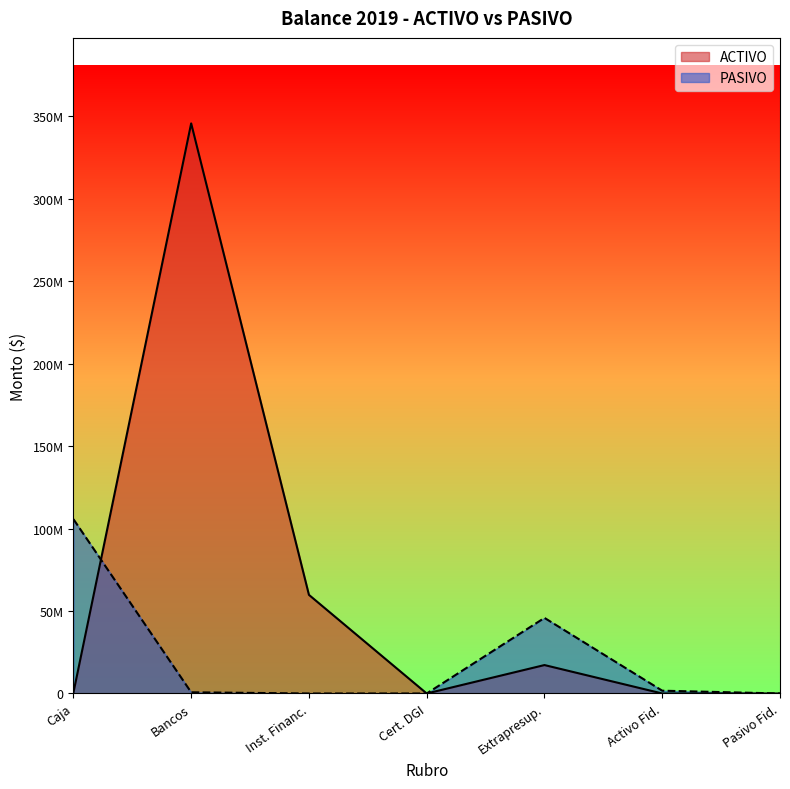

True or false: there are more than 2 points higher than both neighbors.

False